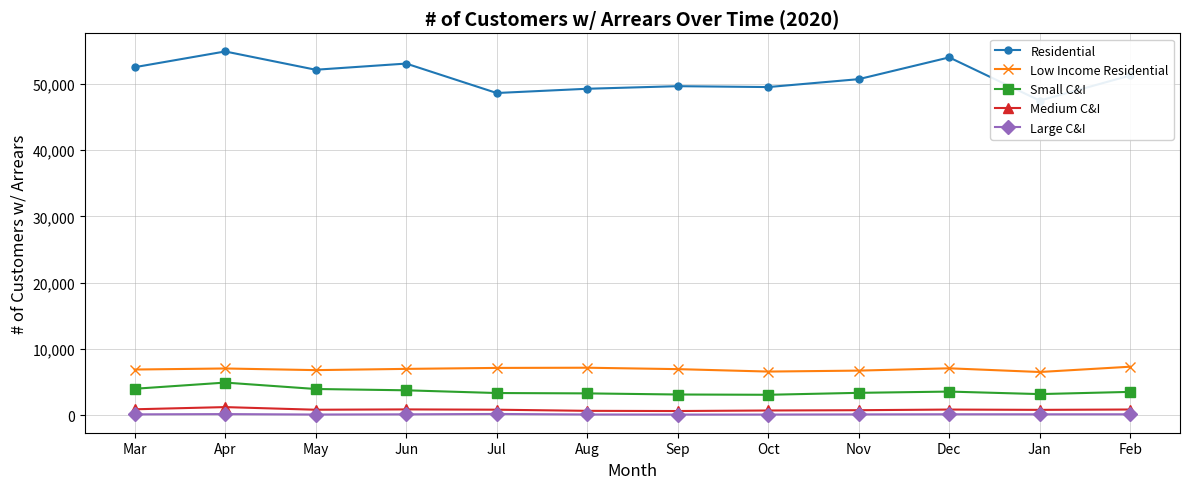

What is the minimum value shown in the chart?

99